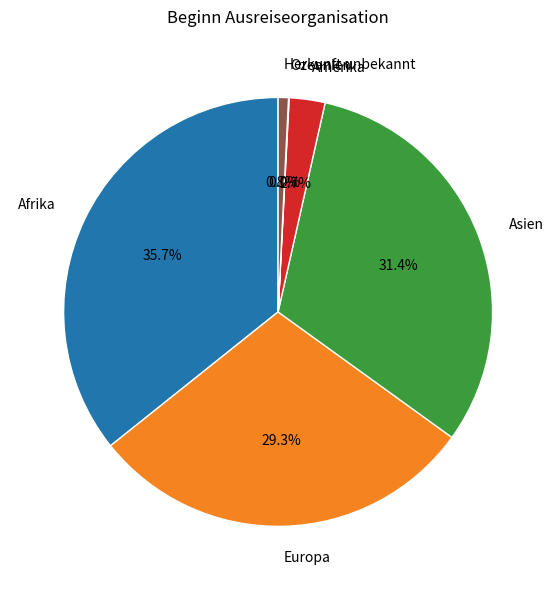

Which slice is the largest?

Afrika